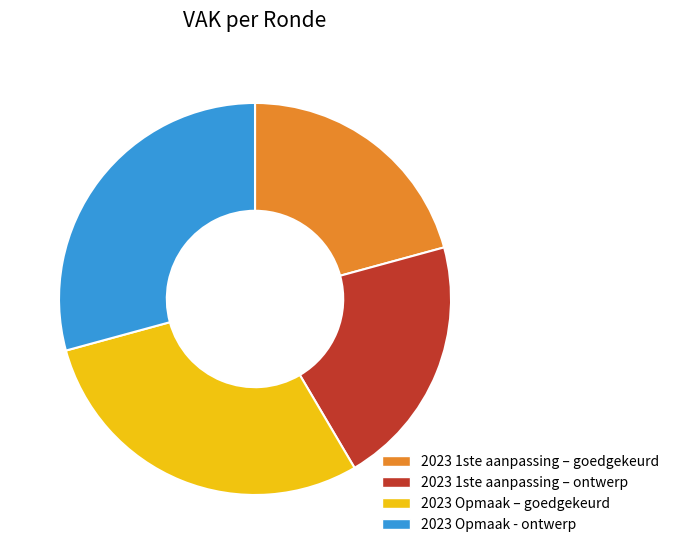

Is there a majority slice in this chart?

No